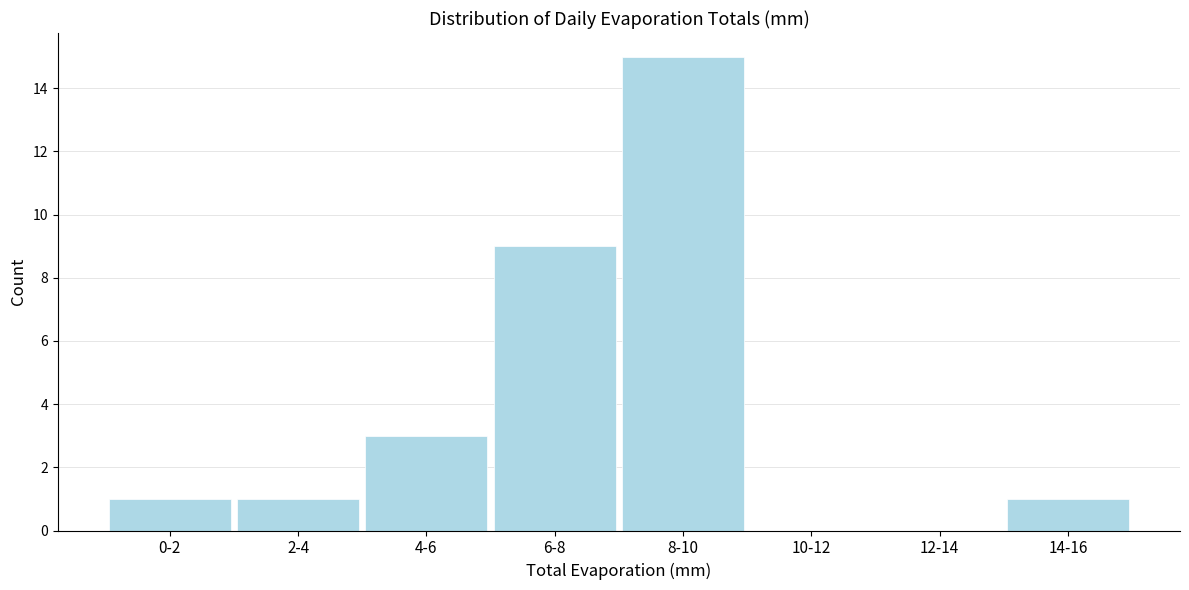

Reading left to right, what are all the values shown in this chart?

0-2=1	2-4=1	4-6=3	6-8=9	8-10=15	10-12=0	12-14=0	14-16=1